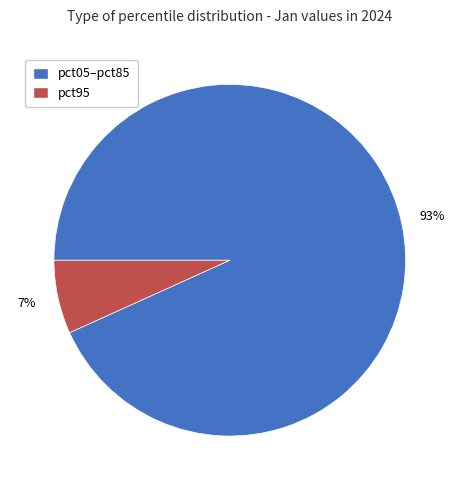

Is there any slice that represents more than half of the pie?

Yes